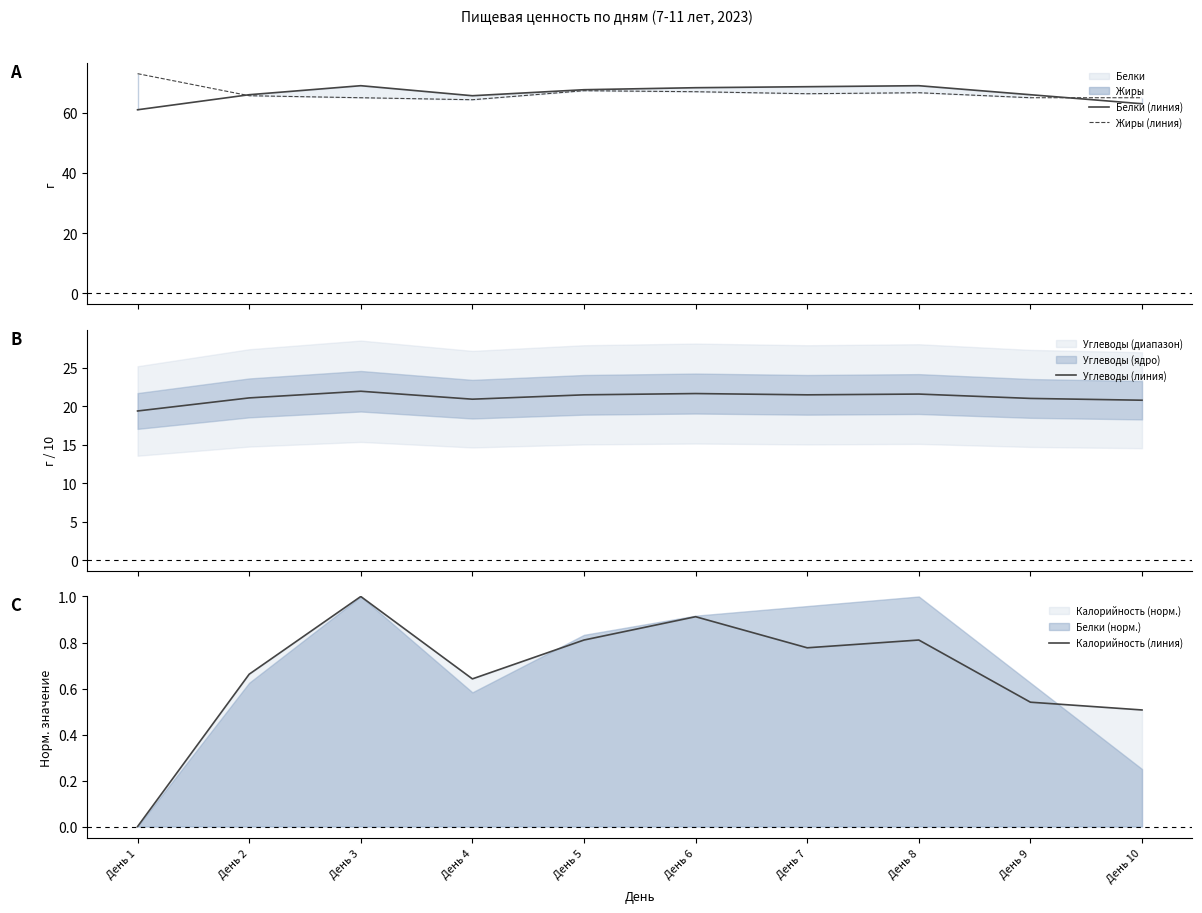

What is the value of the Жиры (линия) point at the 5th from the left?

67.3